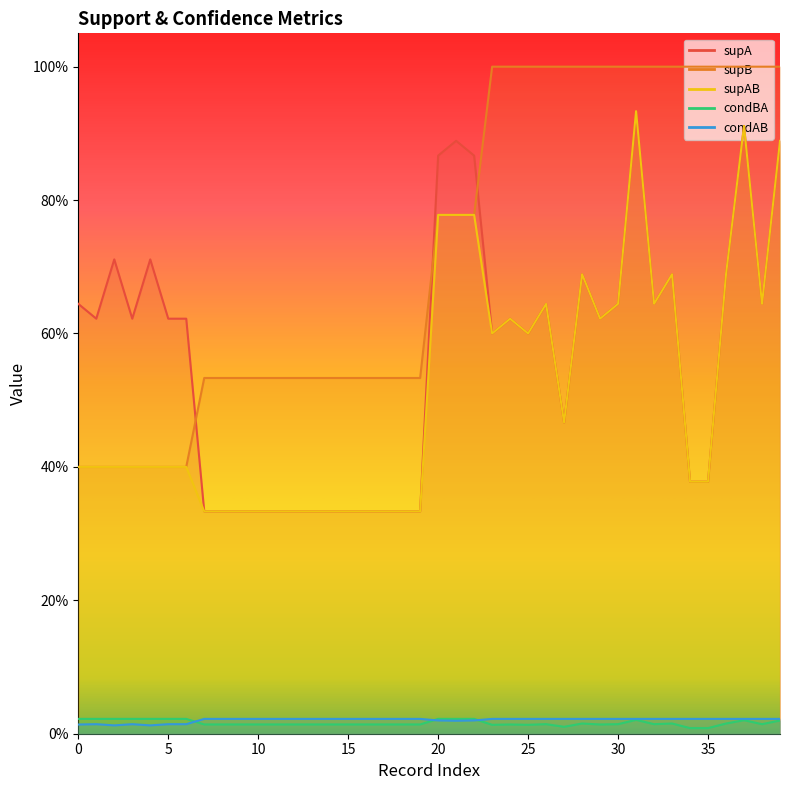

True or false: condAB has a value of 0.0 at 9.

False